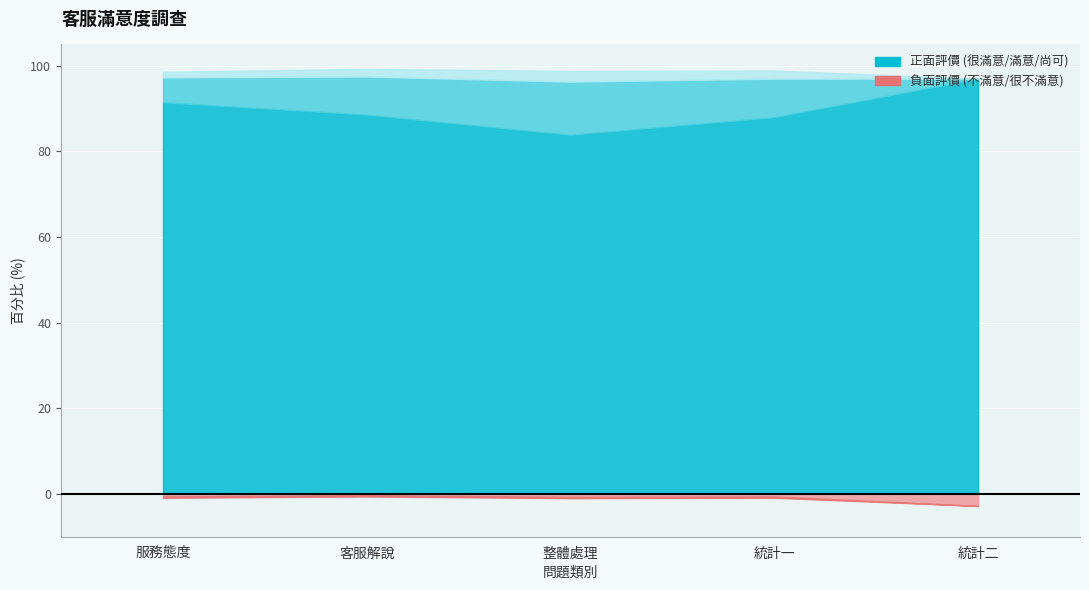

What is the difference between the maximum and minimum values in the 滿意 series?

12.4